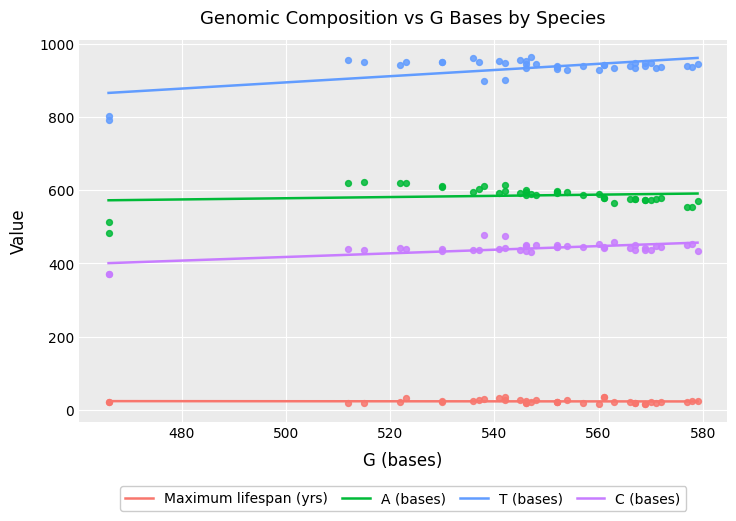

At how many categories does at least one series exceed 389?

40